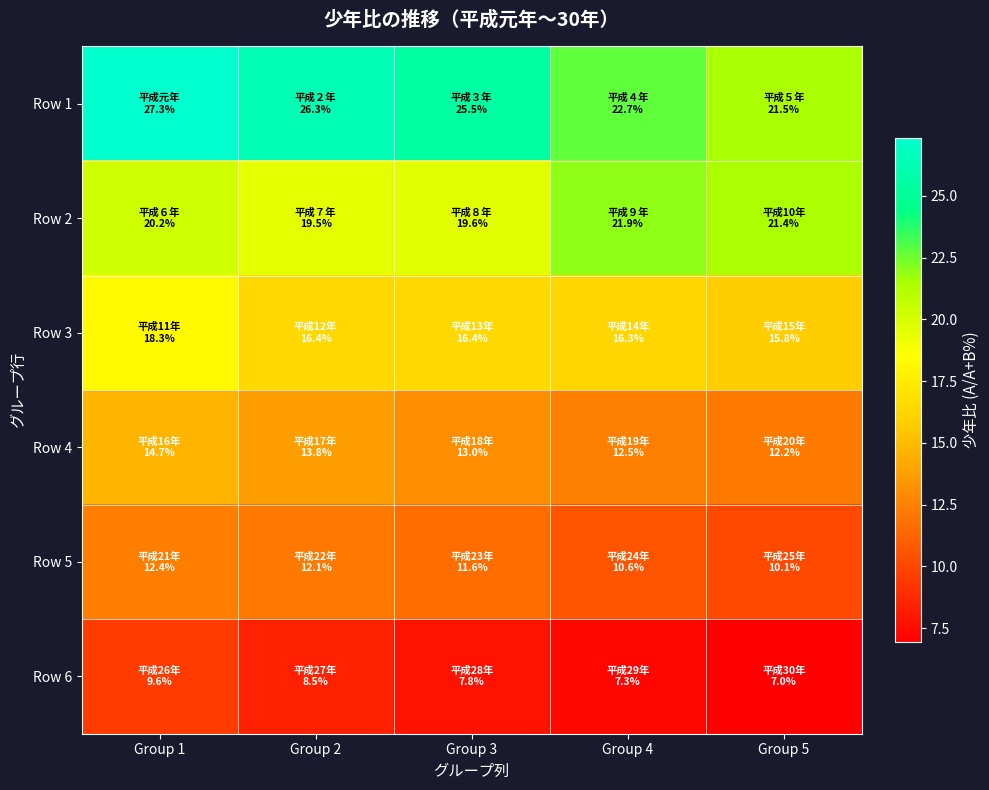

At which category is the sum across all series the highest?

Group 1